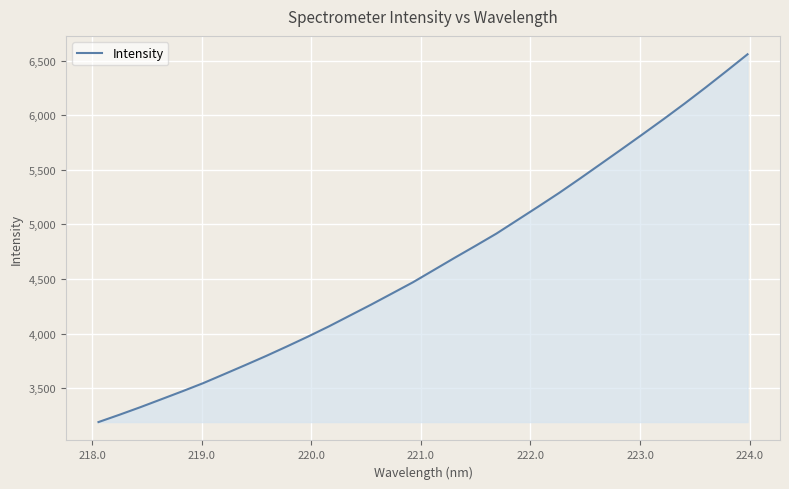

What is the difference between the maximum and minimum values?

3367.3